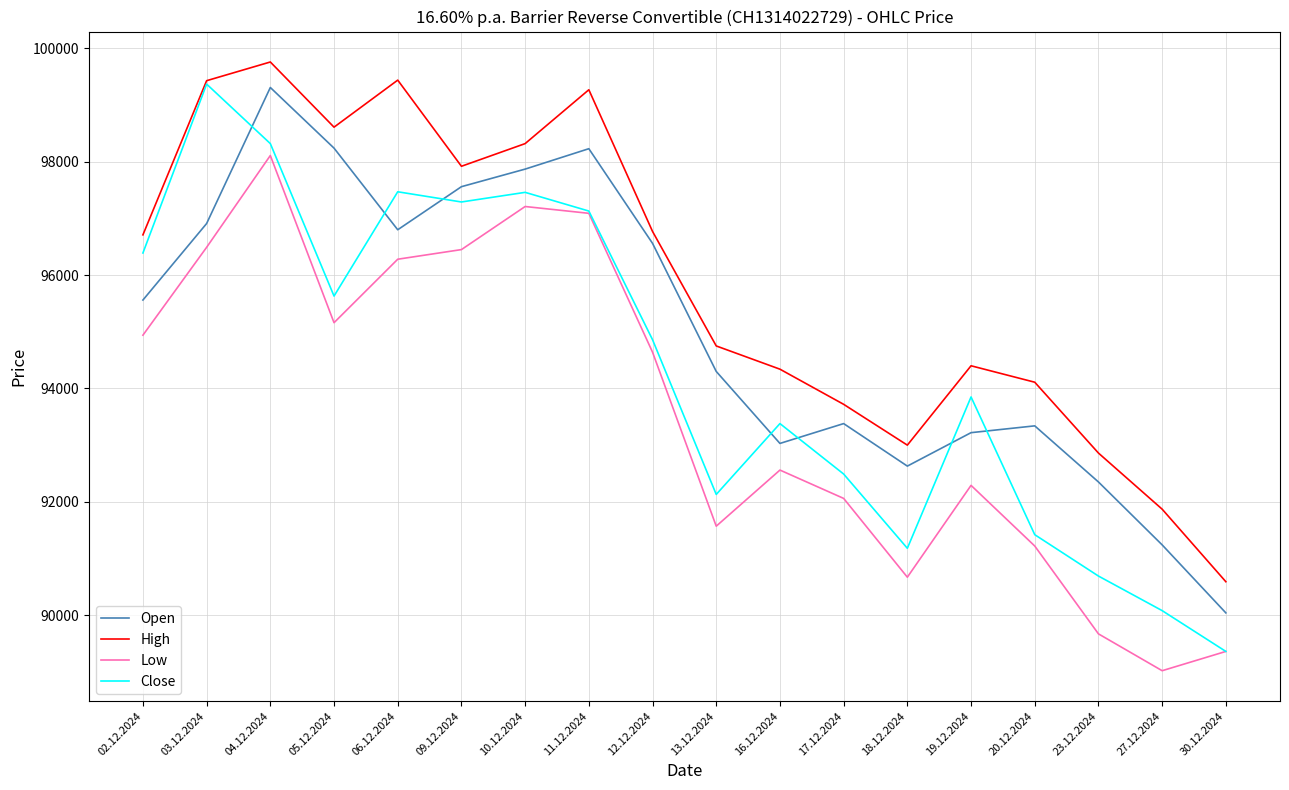

What is the sum of all Open values?

1710570